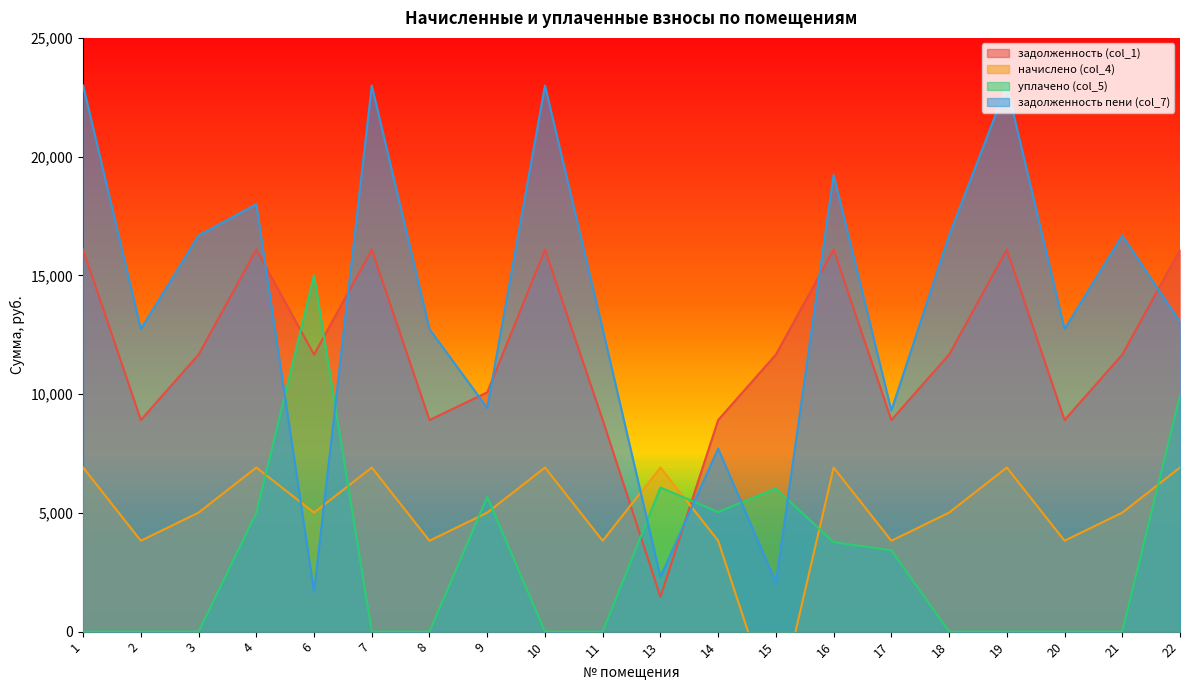

List the series in order of their overall mean, highest first.

задолженность пени (col_7), задолженность (col_1), начислено (col_4), уплачено (col_5)